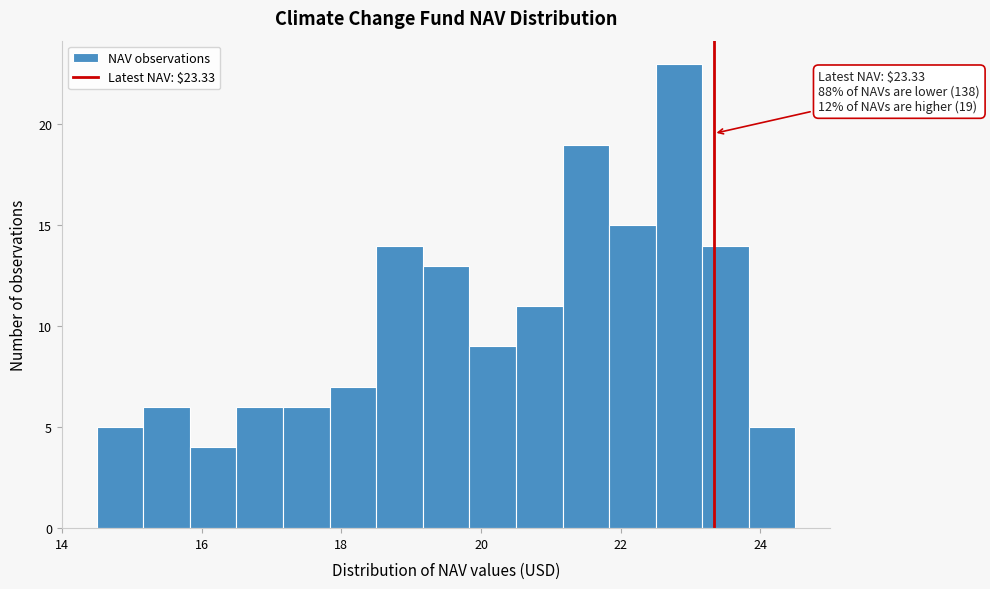

Around what value on the x-axis is the tallest bar? Give the approximate position of its centre, as read against the axis.

22.8